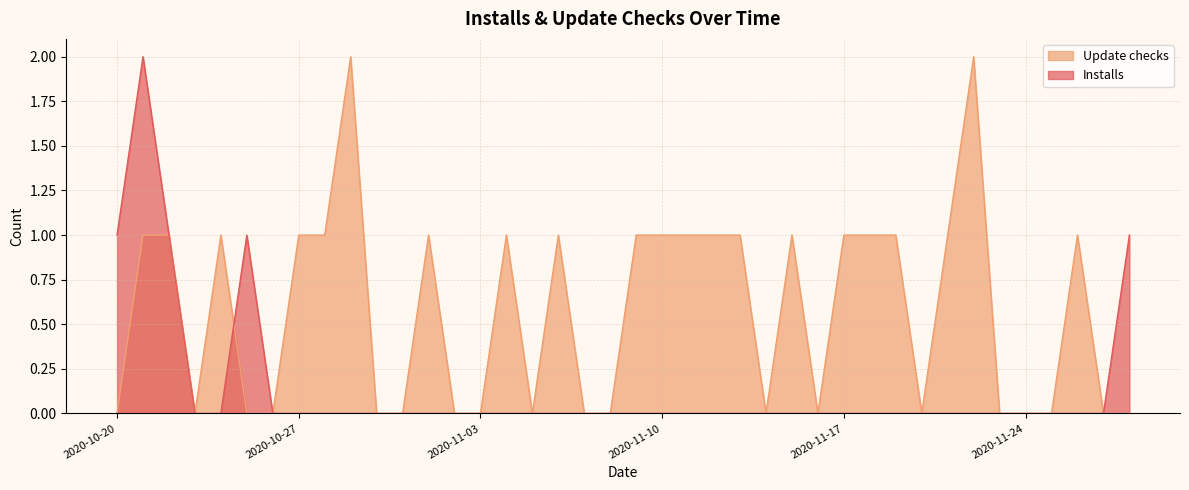

How many intersections are there between Update checks and Installs?

1